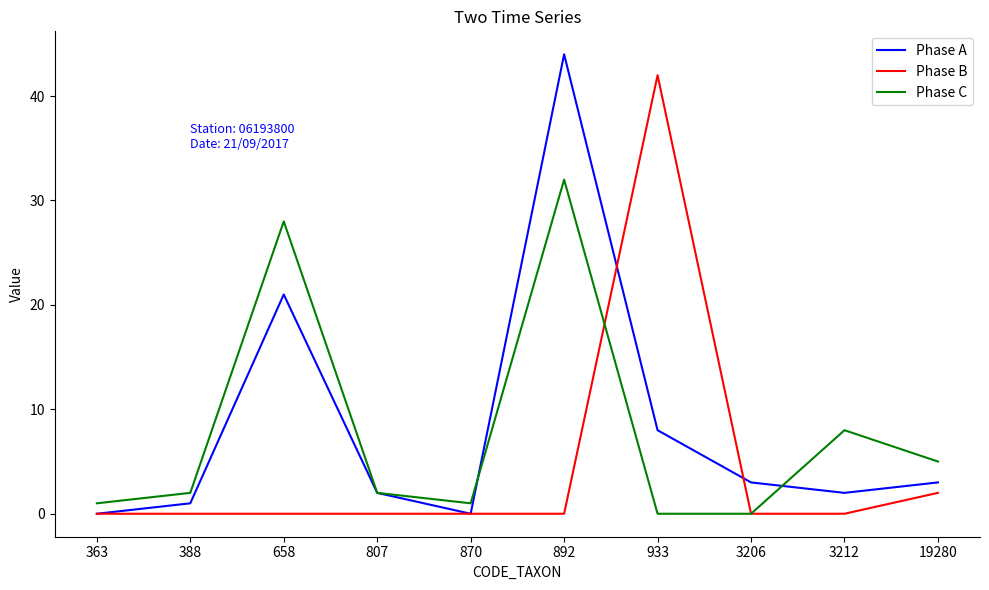

Which series ends up on top after the final intersection of Phase B and Phase A?

Phase A